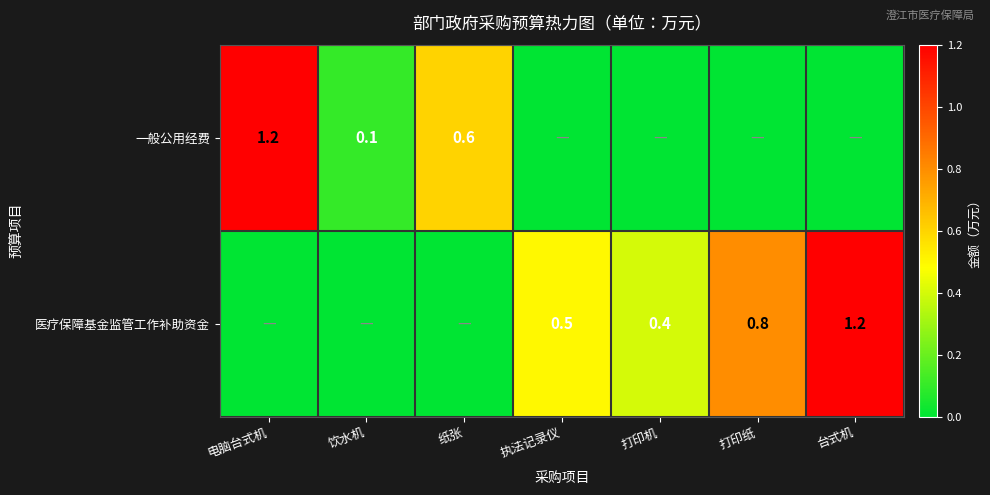

What is the difference between the 医疗保障基金监管工作补助资金 values at 台式机 and 打印机?

0.8